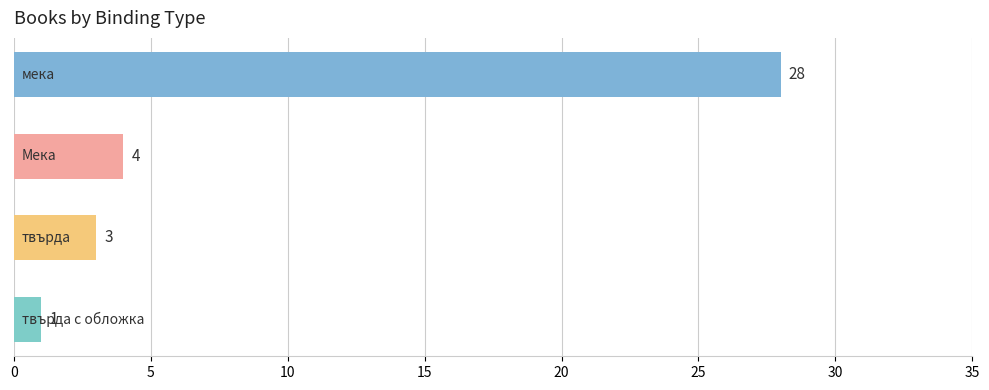

Does the chart contain stacked bars?

No